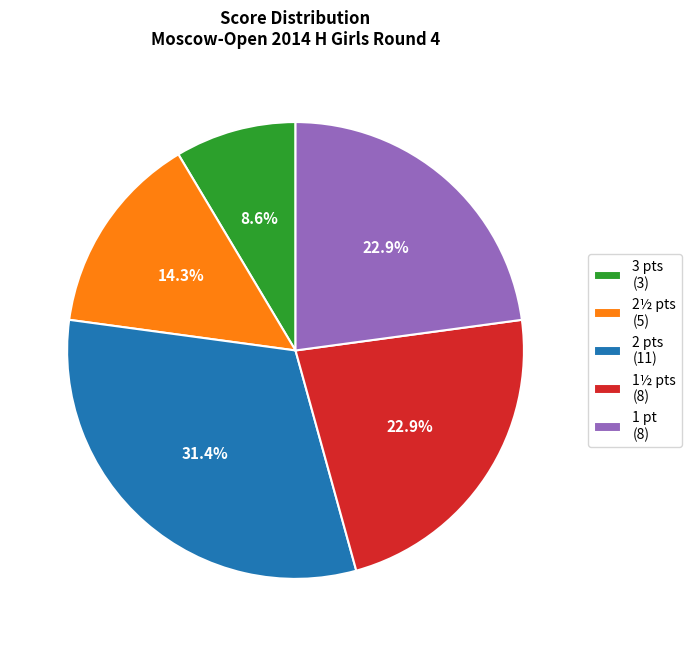

What portion of the pie excludes 3 pts (3)?

91.4%